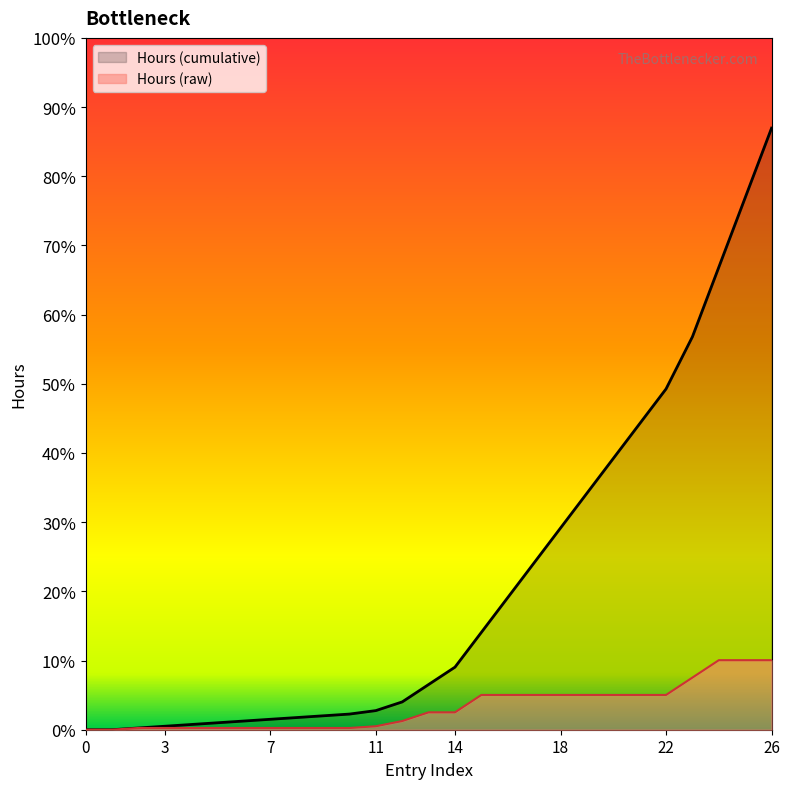

What are all the series names shown in the legend?

Hours (cumulative), Hours (raw)